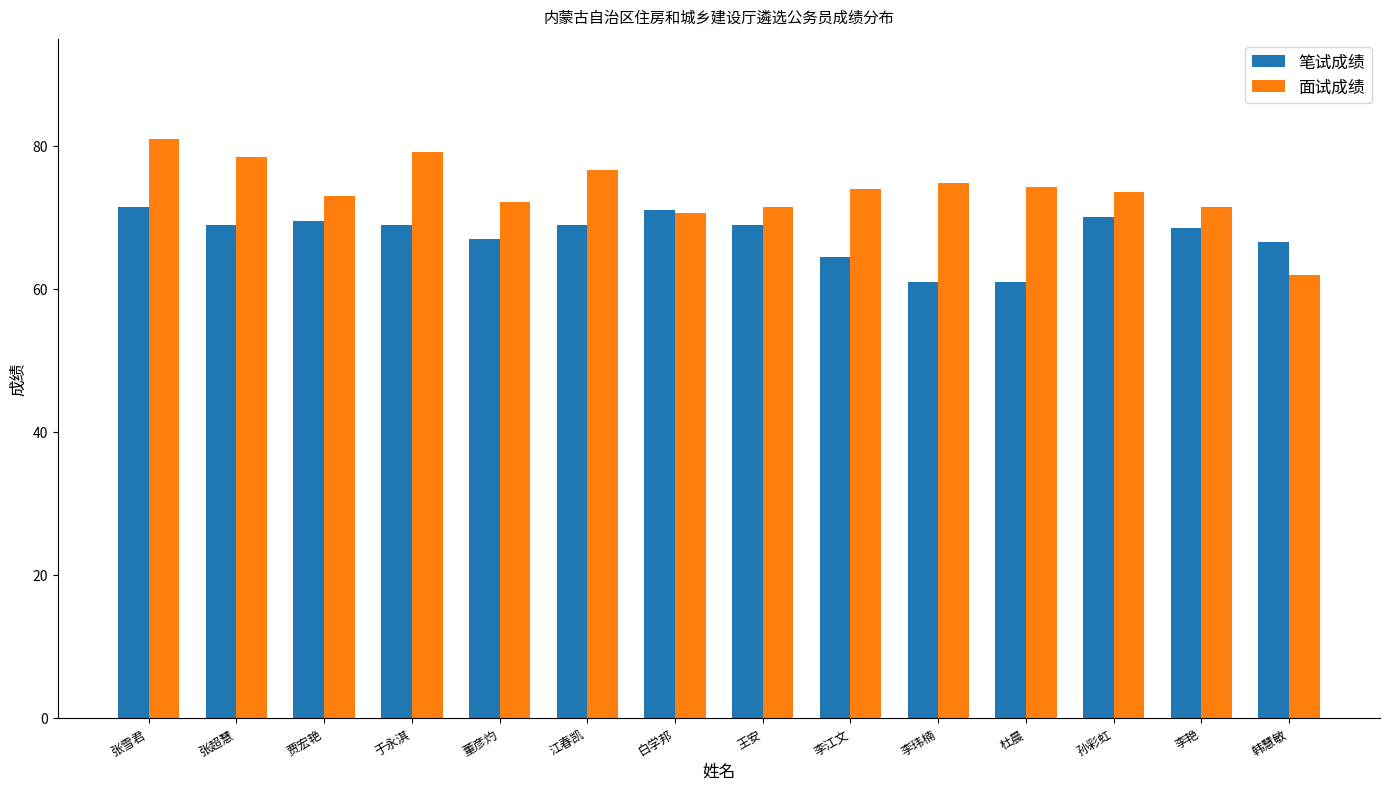

What is the label of the 3rd bar from the right?

孙彩虹